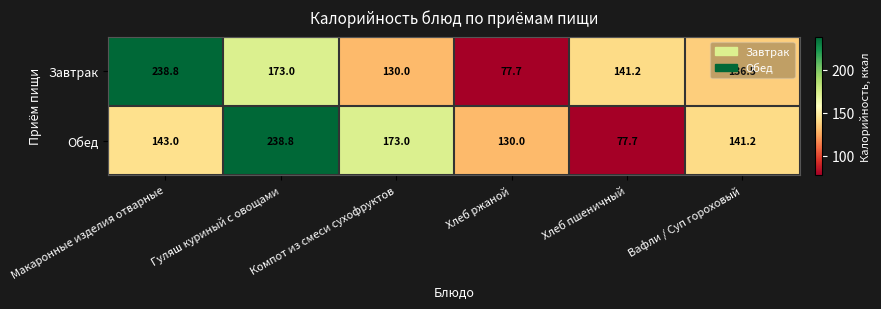

What is the difference between the maximum and second lowest values in the Завтрак series?

108.8